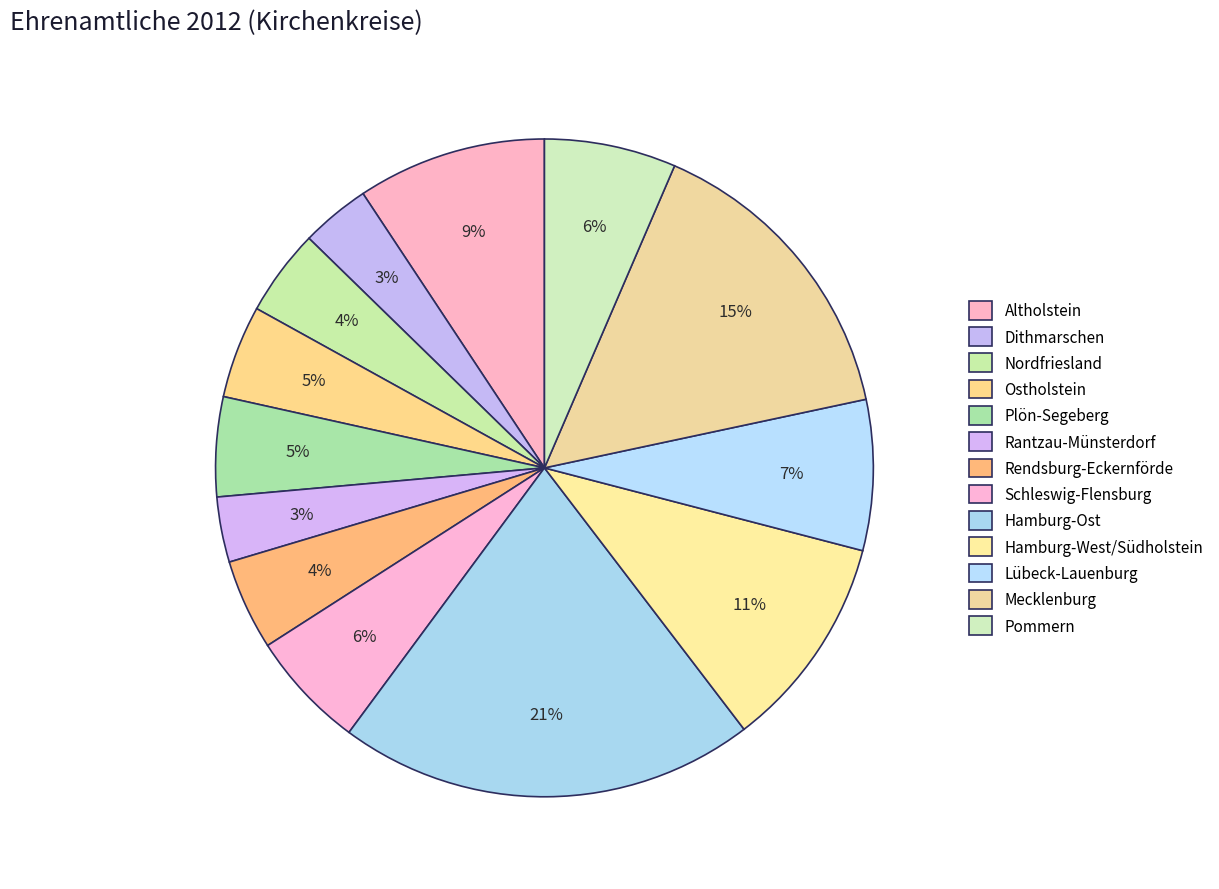

How many segments does this pie chart have?

13